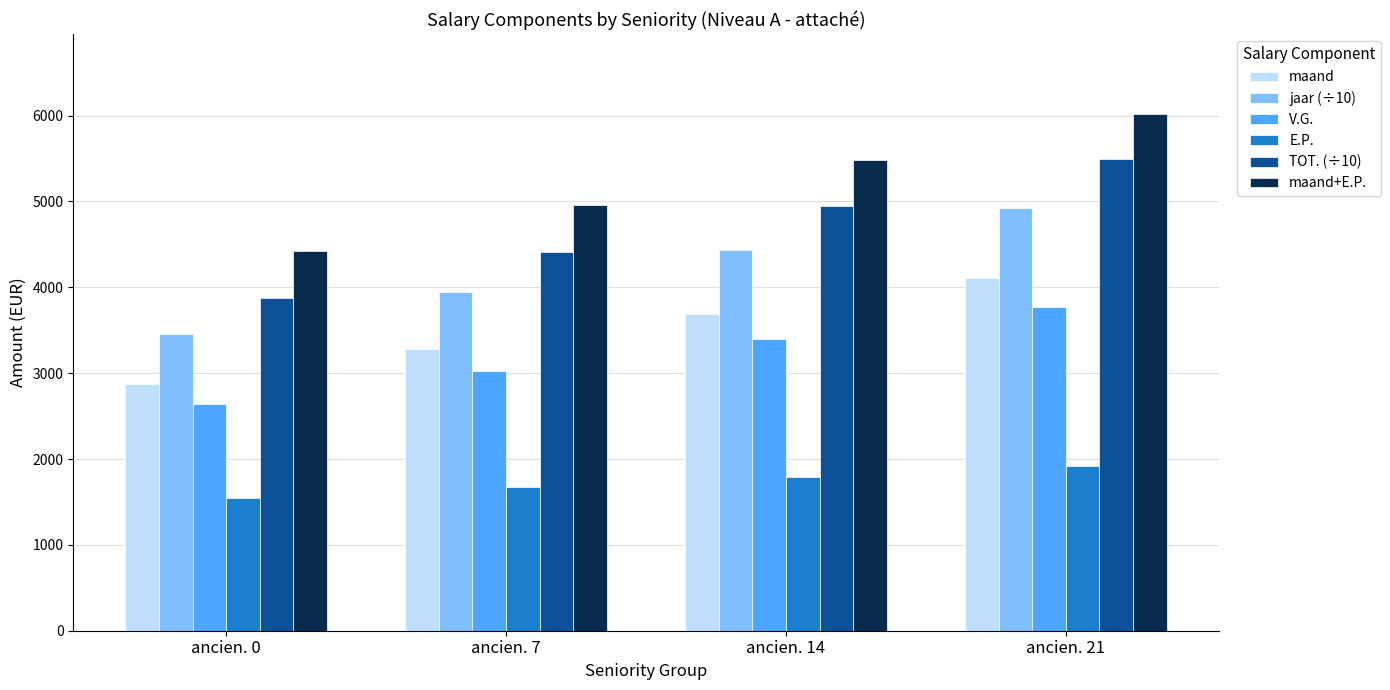

The E.P. series shows 1791.3 at ancien. 14. True or false?

True